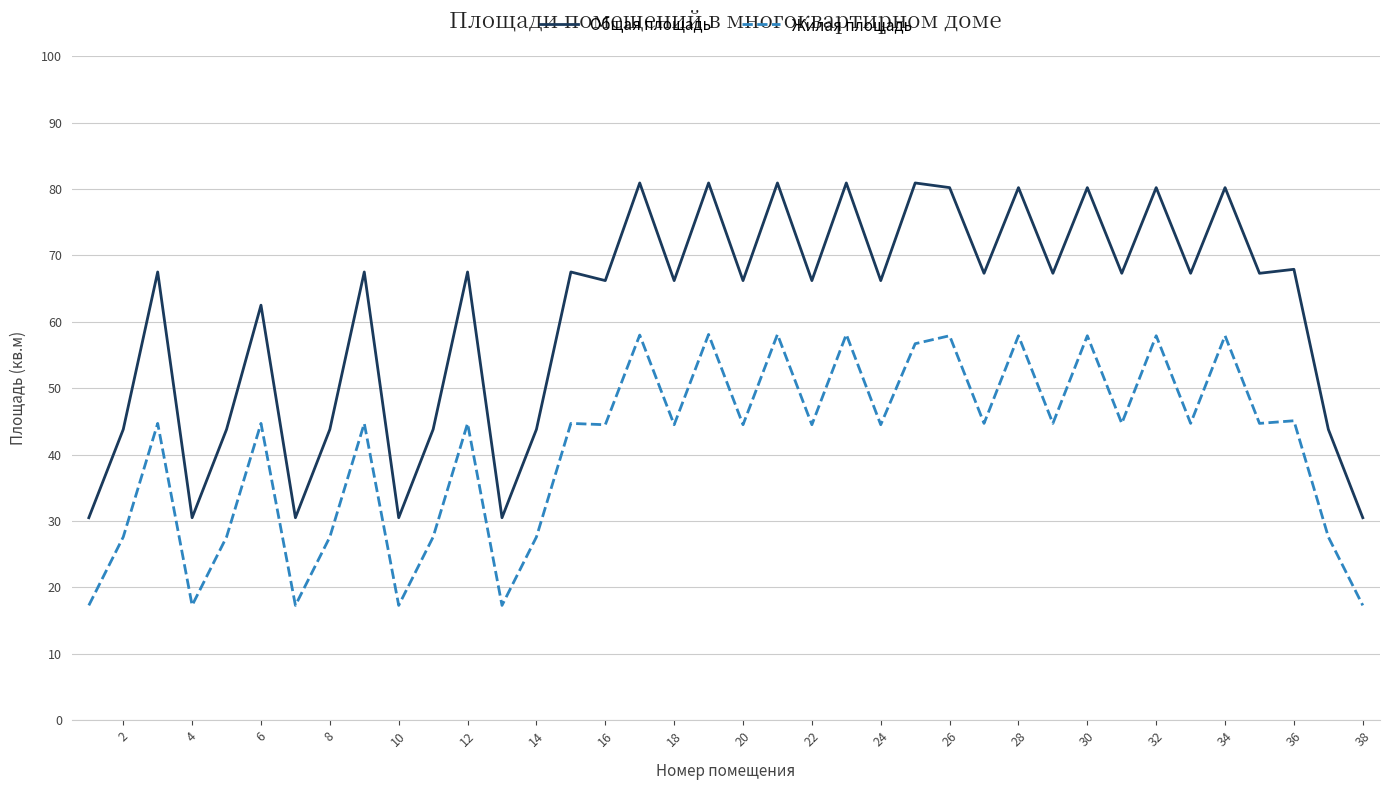

What are all the series names shown in the legend?

Общая площадь, Жилая площадь